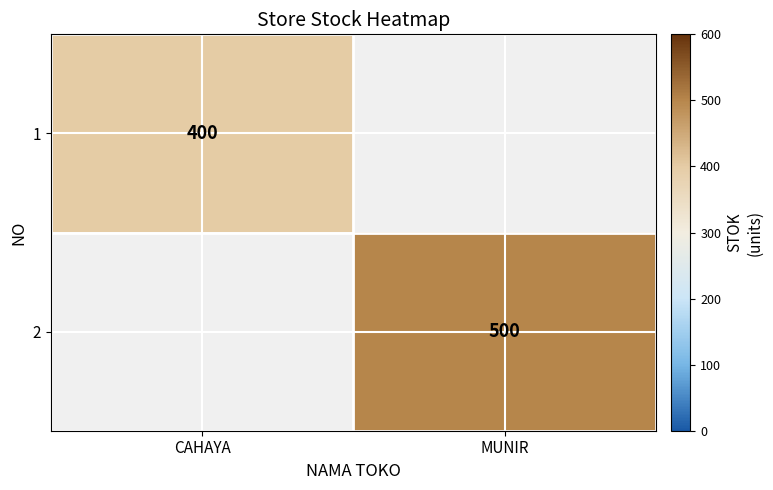

True or false: 2 has a value of 500 at MUNIR.

True